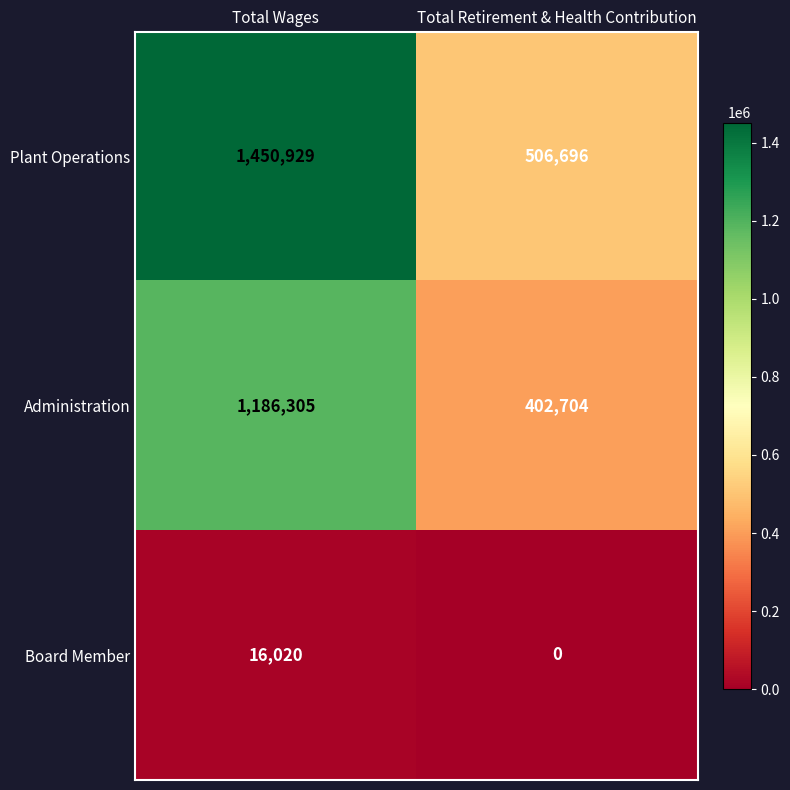

What is the spread (max minus min) of values at Total Retirement & Health Contribution?

506696